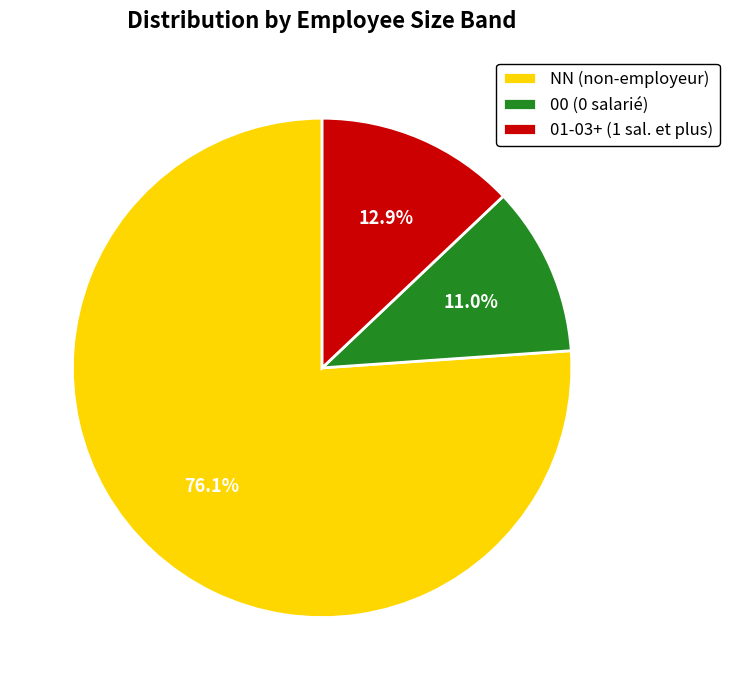

Does 01-03+ (1 sal. et plus) represent more than half of the total?

No